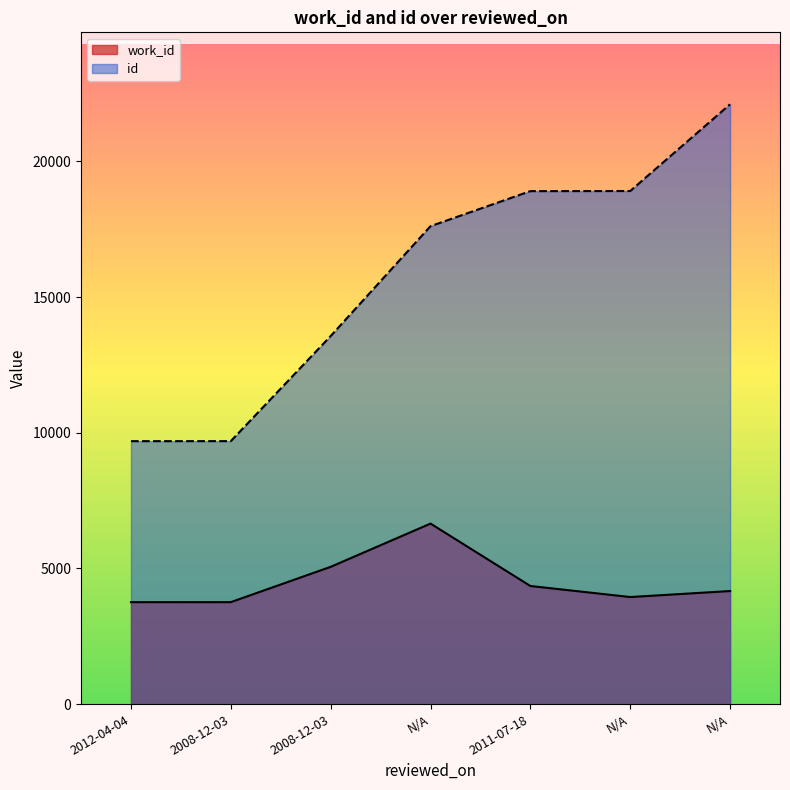

What are all the series names shown in the legend?

work_id, id